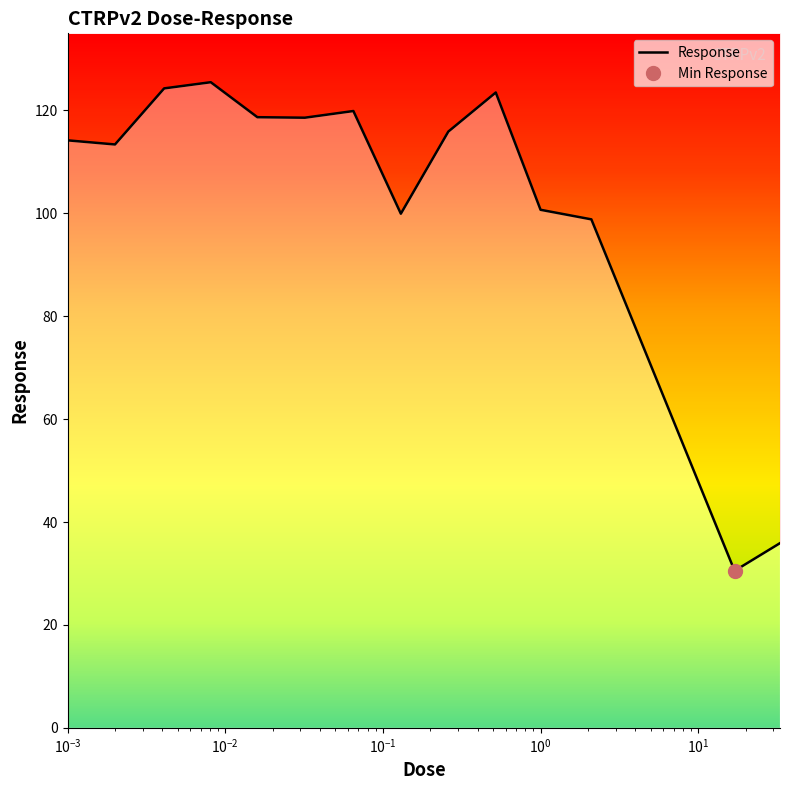

Which label corresponds to the smallest value in the chart?

17.0